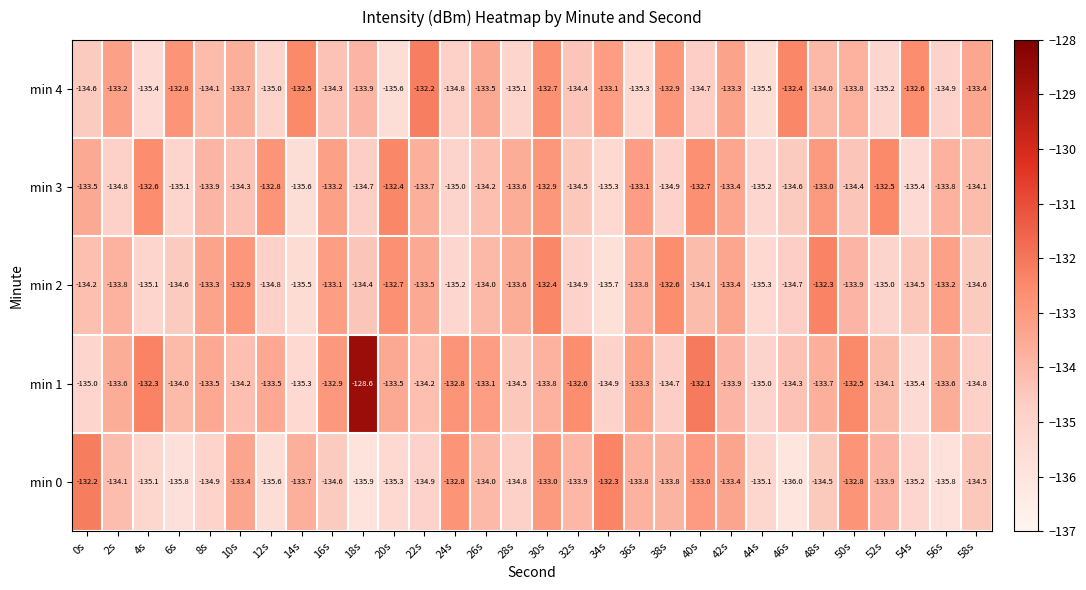

What is the total value across all series at 2s?

-669.5